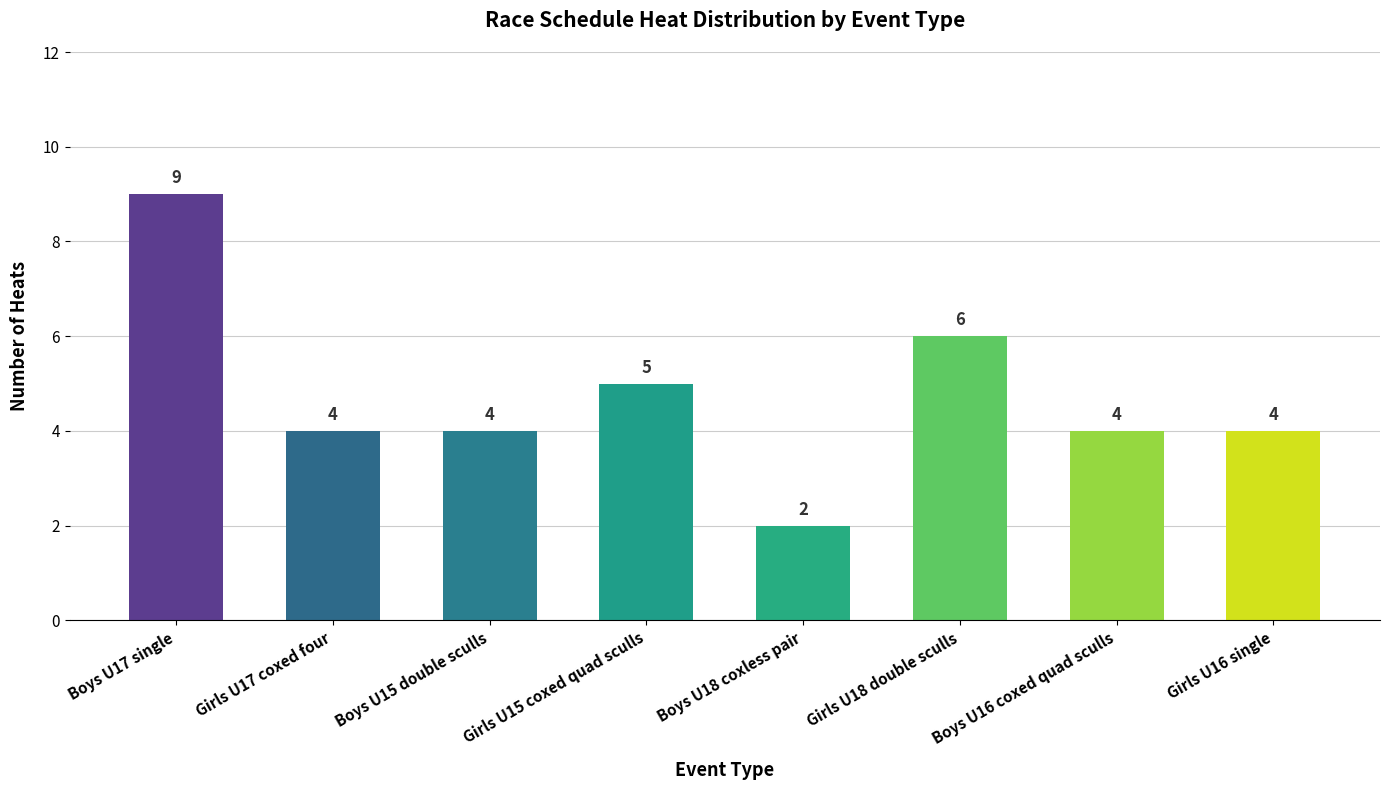

Does the chart contain any negative values?

No